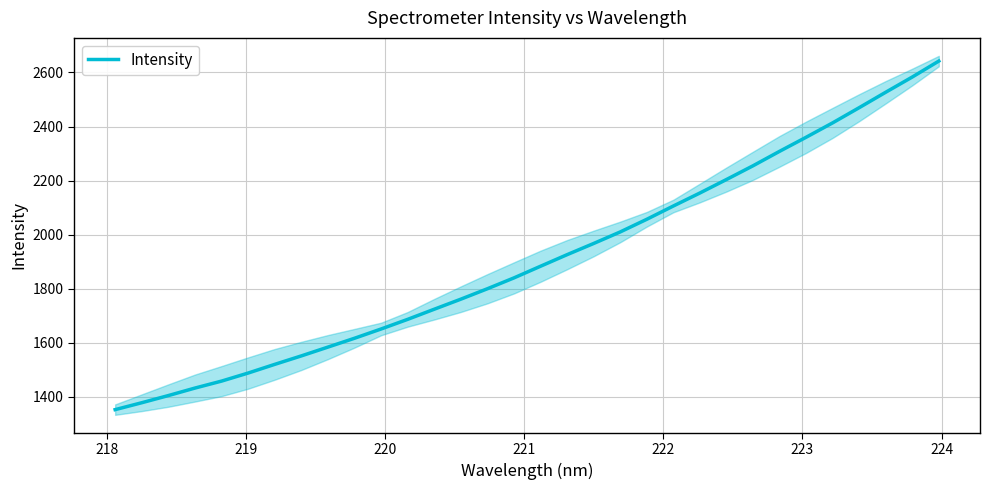

What is the average value?

1909.9